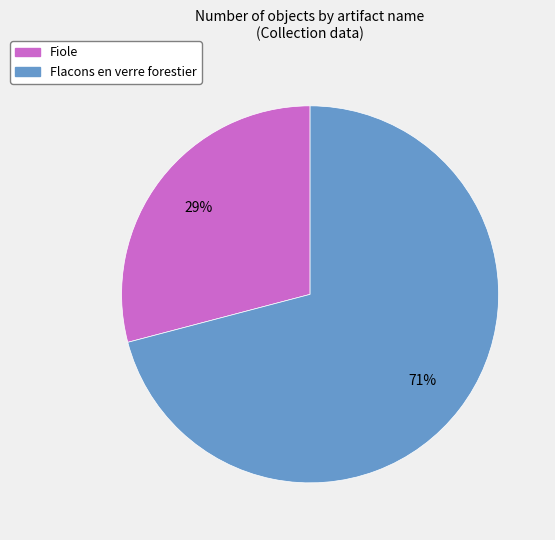

Do Fiole and Flacons en verre forestier together represent more than half of the pie?

Yes